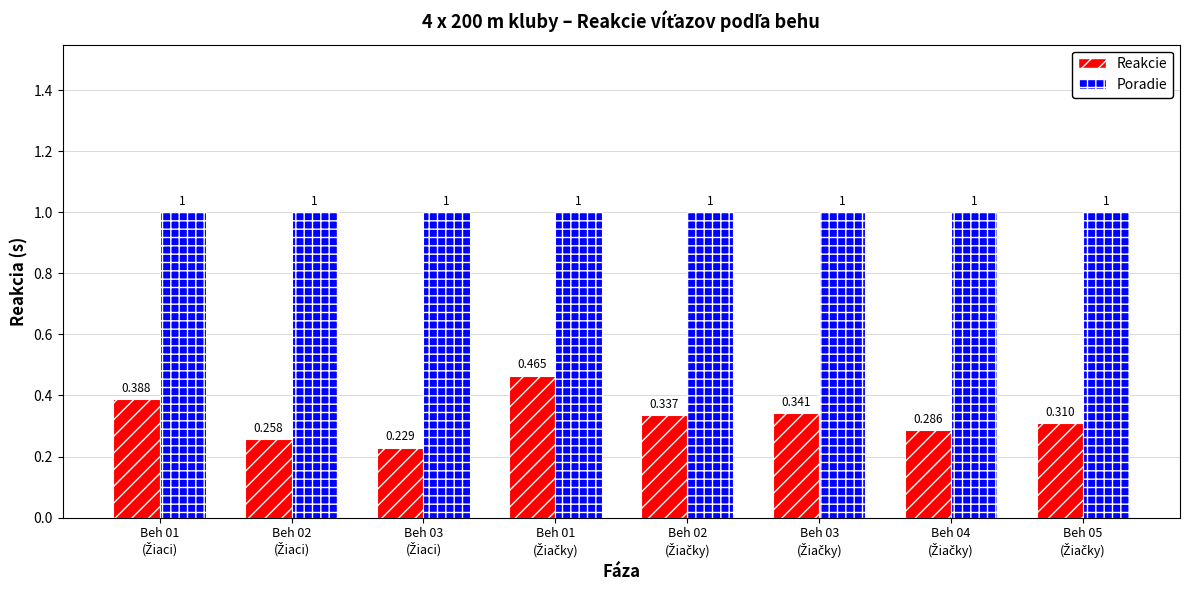

List the series in order of their peak value, lowest first.

Reakcie, Poradie